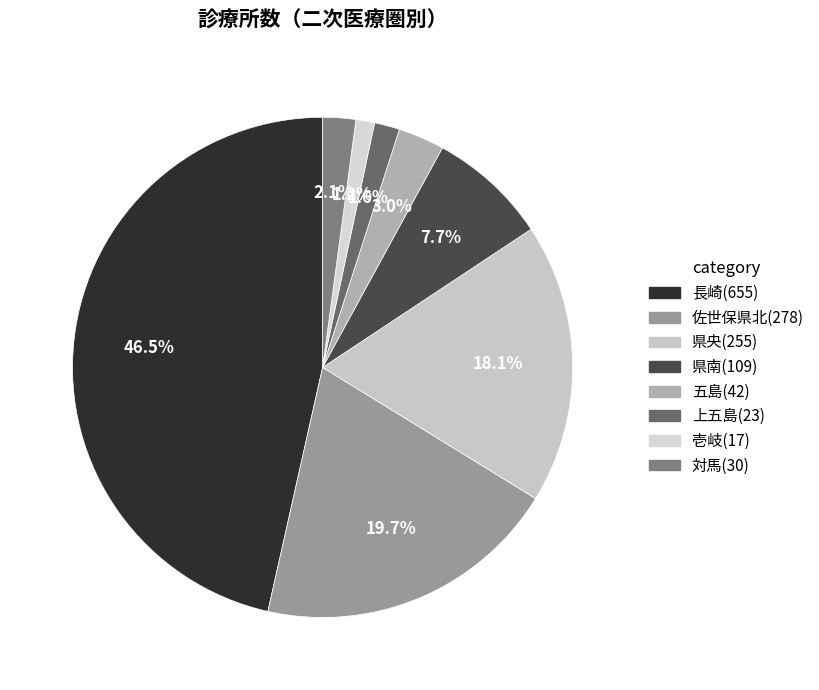

The 県央 slice represents 3% of the pie. True or false?

False